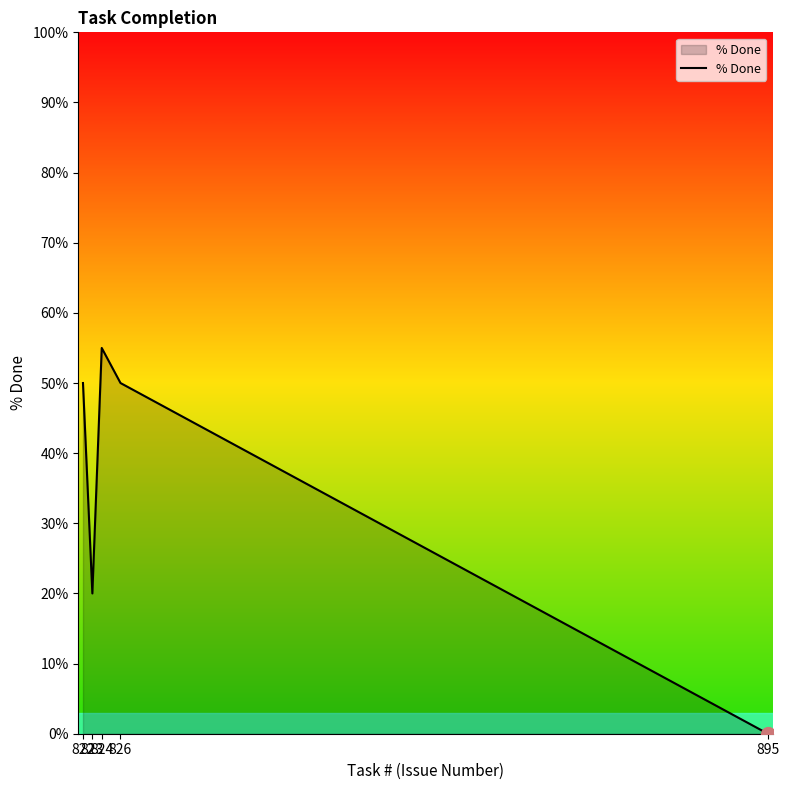

At which category does the chart reach its peak across all series?

824